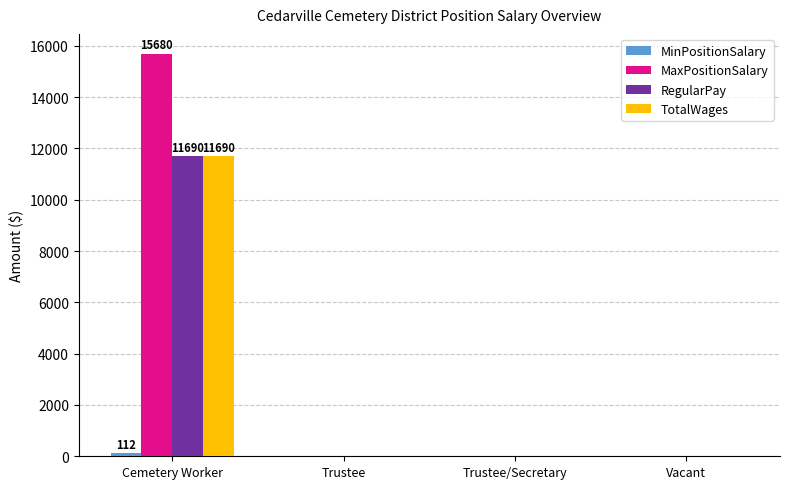

True or false: RegularPay has a value of 0 at Trustee/Secretary.

True